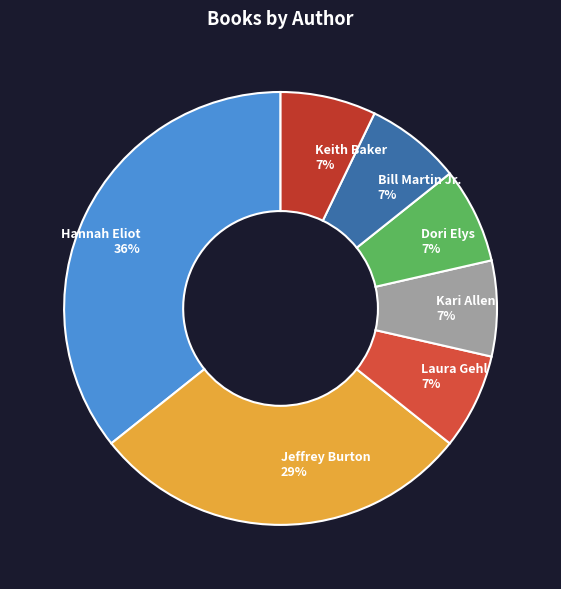

Between Hannah Eliot 36% and Kari Allen 7%, which is larger?

Hannah Eliot 36%